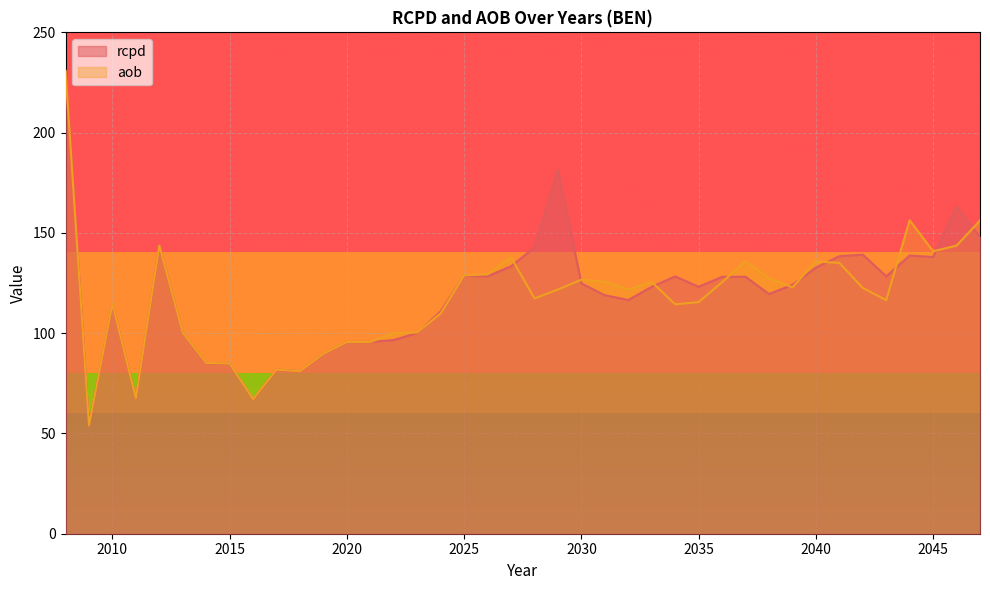

Which series has the largest range (max minus min)?

rcpd